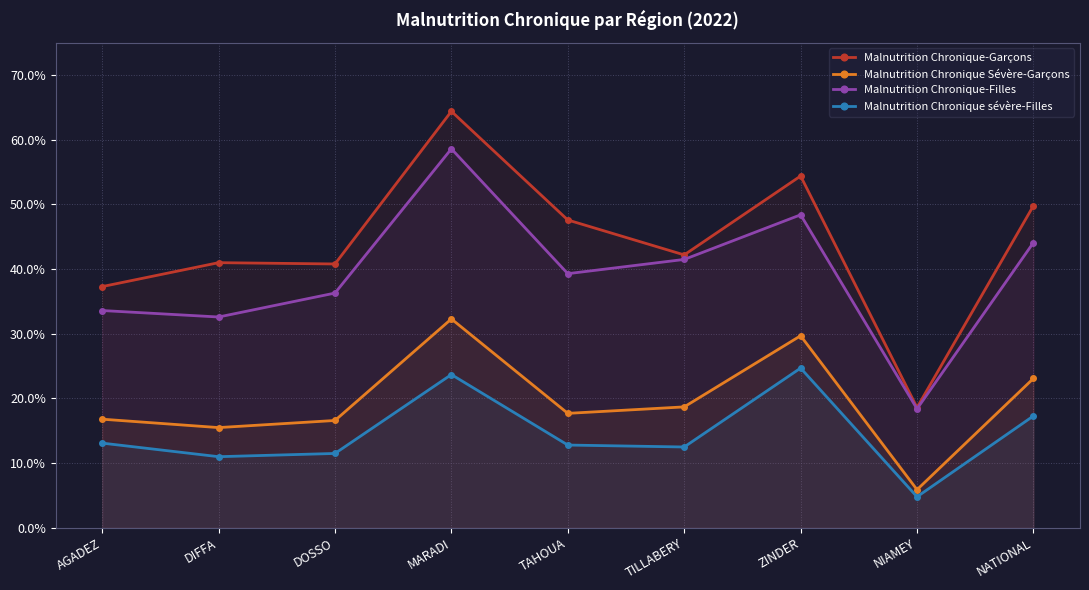

What is the minimum value shown in the chart?

4.8